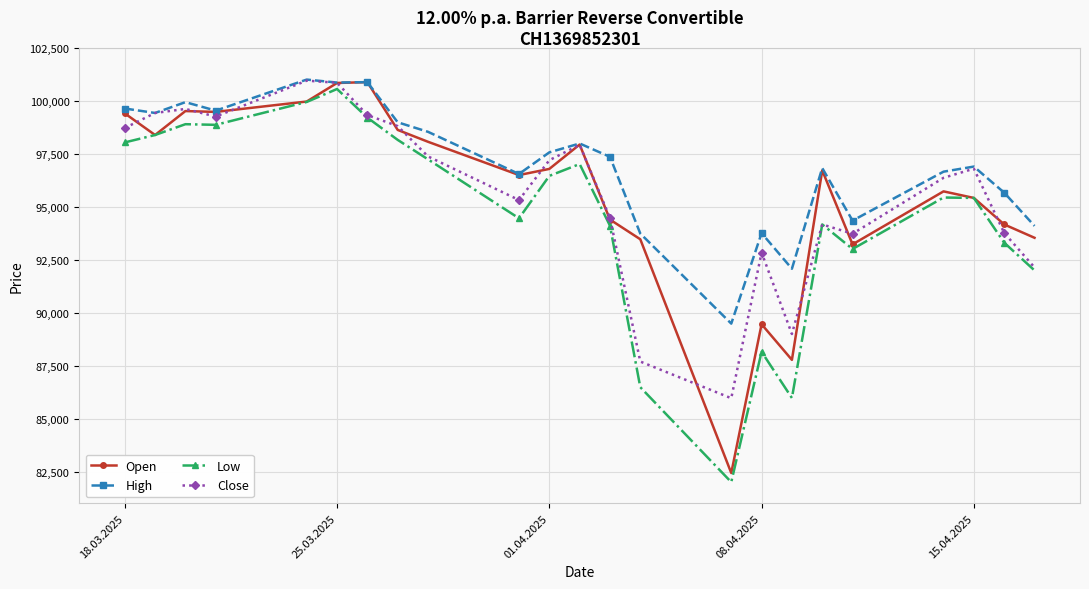

What is the greatest value displayed?

101005